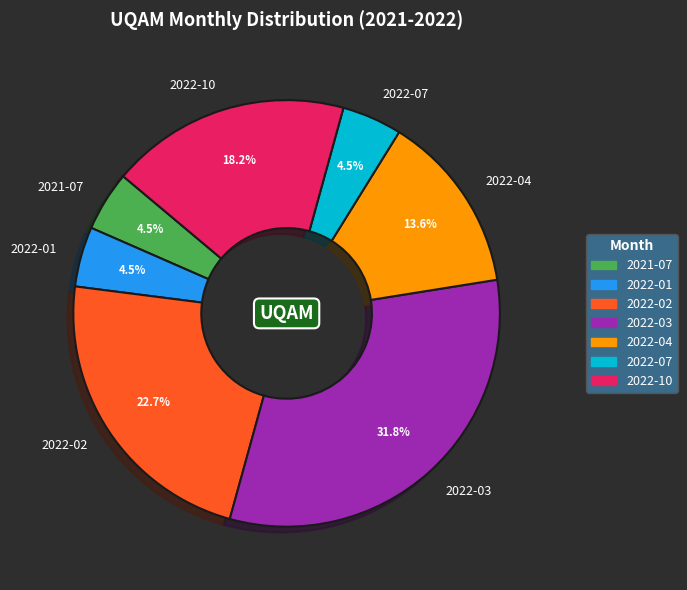

Approximately how many times larger is the value at 2021-07 compared to 2022-07?

1.0